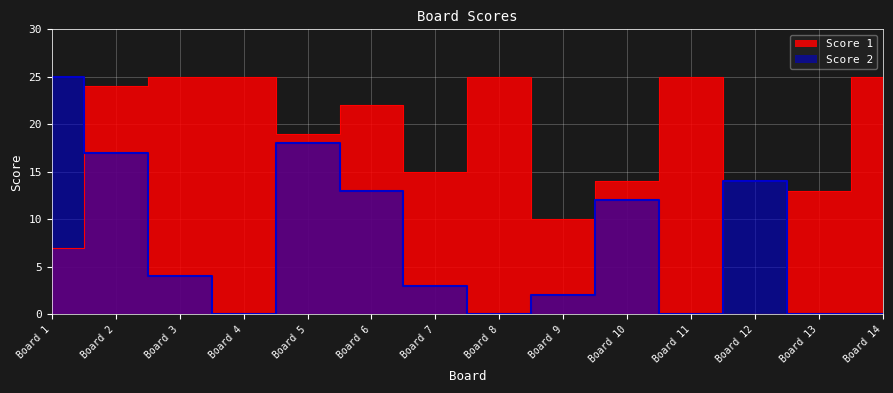

Is it true that Score 1 equals 3 at Board 10?

False